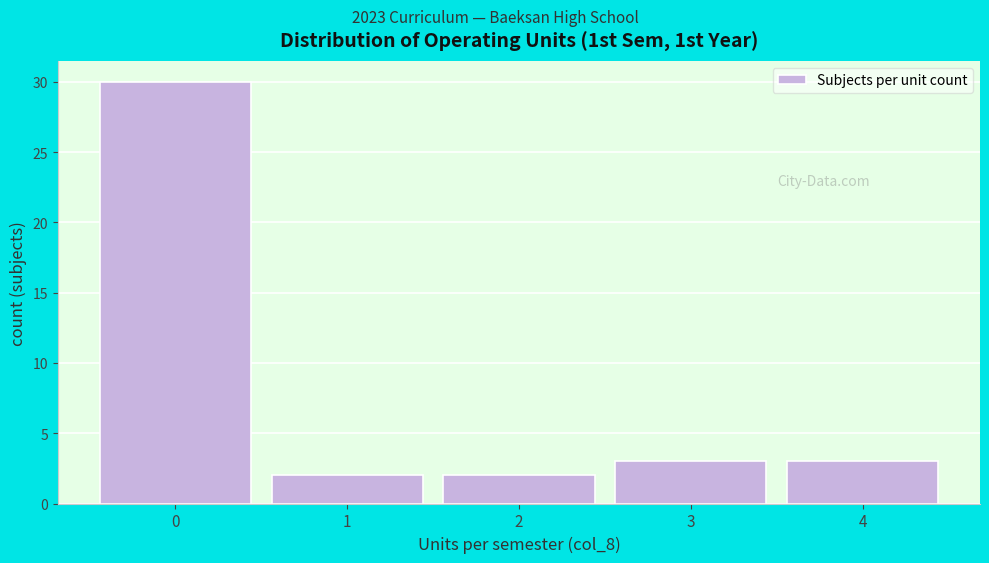

Reading left to right, transcribe this chart: for each bar, give the range it covers on the x-axis and its height. The values are not printed on the chart, so give them approximately, as read against the axis.

-0.5 to 0.5: 30
0.5 to 1.5: 2
1.5 to 2.5: 2
2.5 to 3.5: 3
3.5 to 4.5: 3